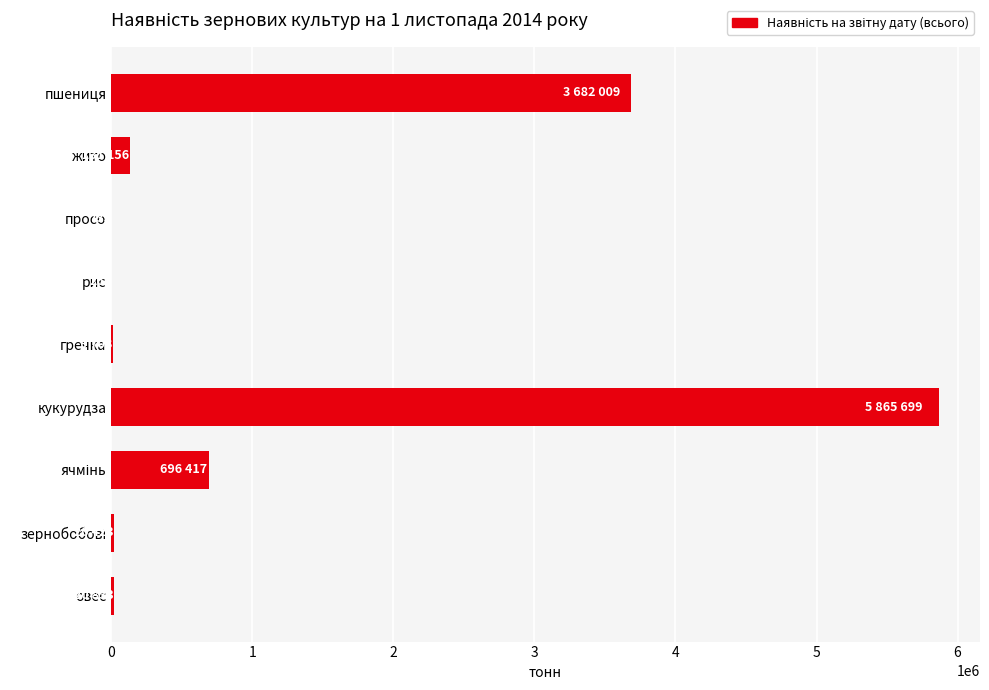

Is it true that the value at кукурудза is 5865699?

True